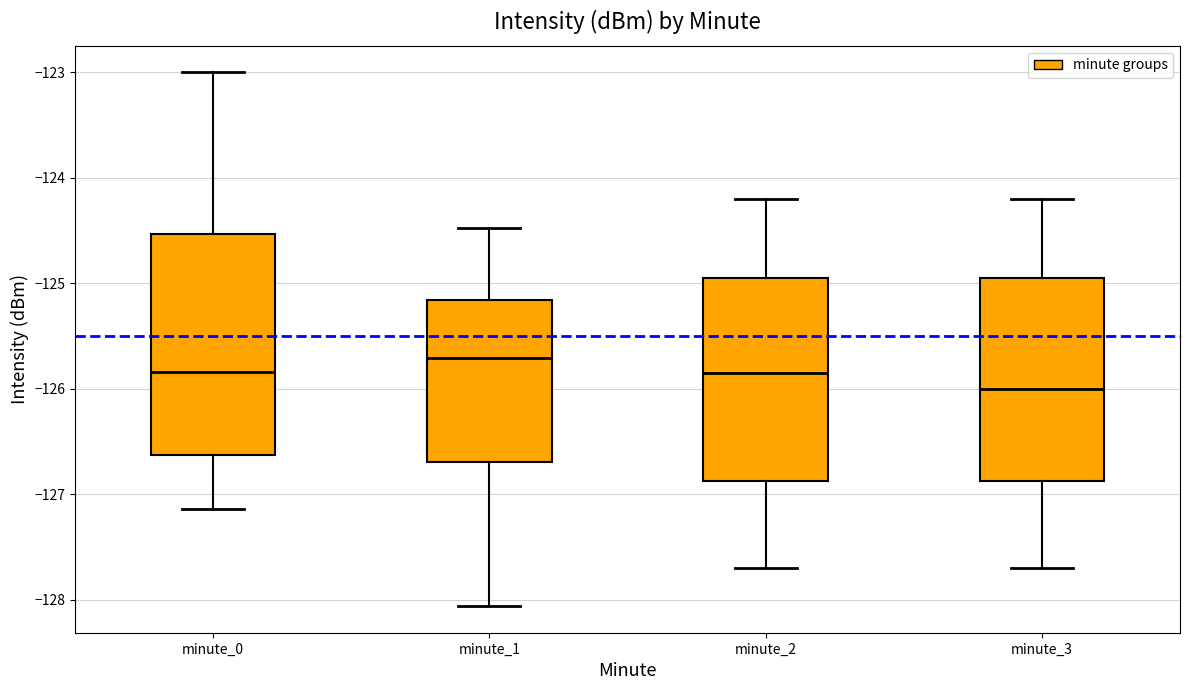

Reading left to right, read every box against the y-axis: the position of its median line, the range the box covers, and the ends of its whiskers. The values are not printed on the chart, so give them approximately, as read against the axis.

minute_0: median -125.8, box -126.6 to -124.5, whiskers -127.1 to -123.0
minute_1: median -125.7, box -126.7 to -125.2, whiskers -128.1 to -124.5
minute_2: median -125.8, box -126.9 to -124.9, whiskers -127.7 to -124.2
minute_3: median -126.0, box -126.9 to -124.9, whiskers -127.7 to -124.2